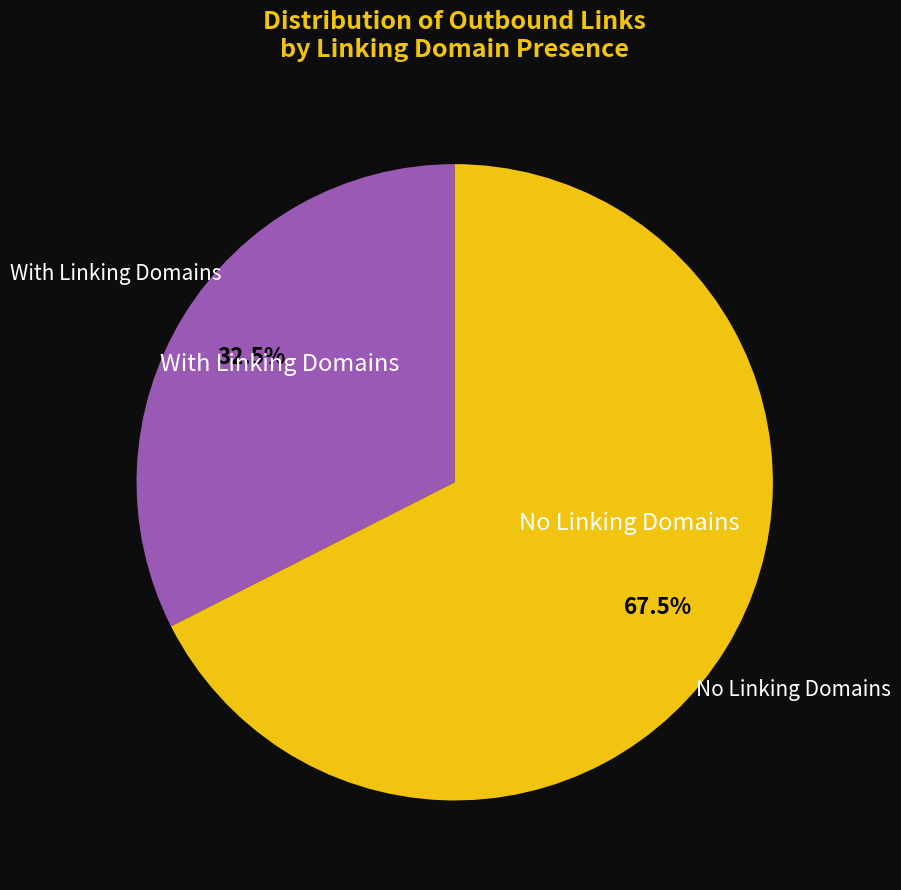

To the nearest percent, what is the average slice percentage?

50%